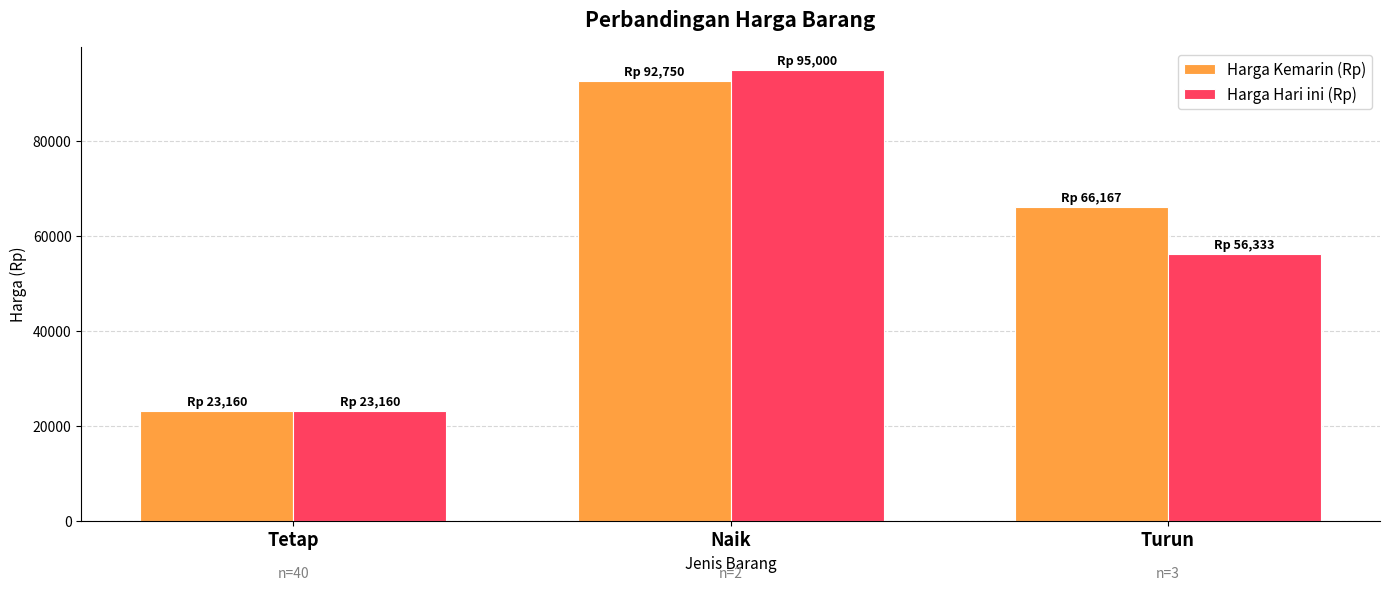

What is the greatest value displayed?

95000